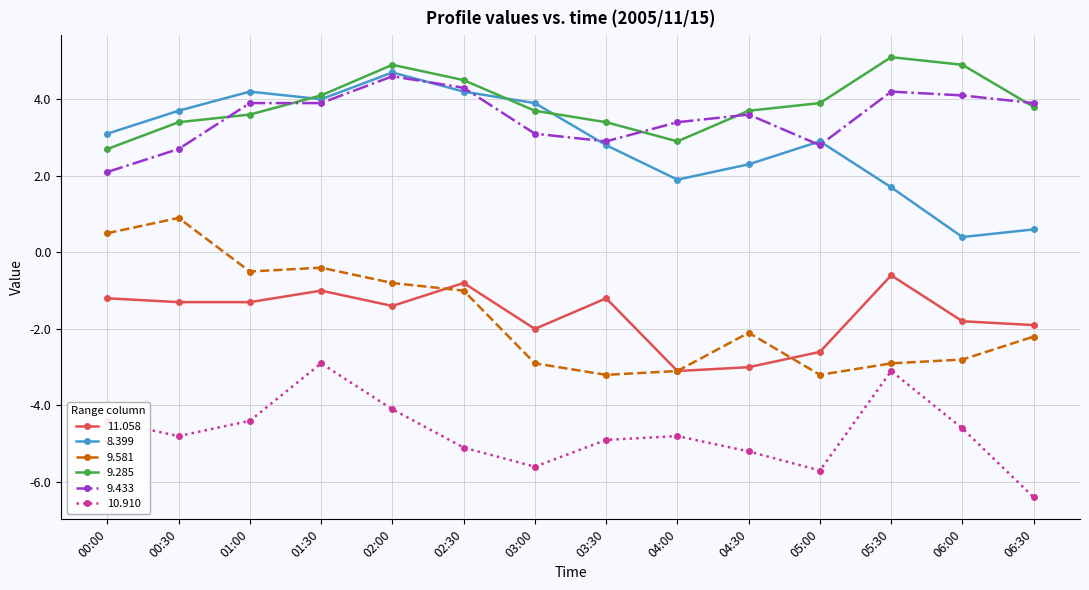

What is the difference between the highest and lowest values at 05:00?

9.6